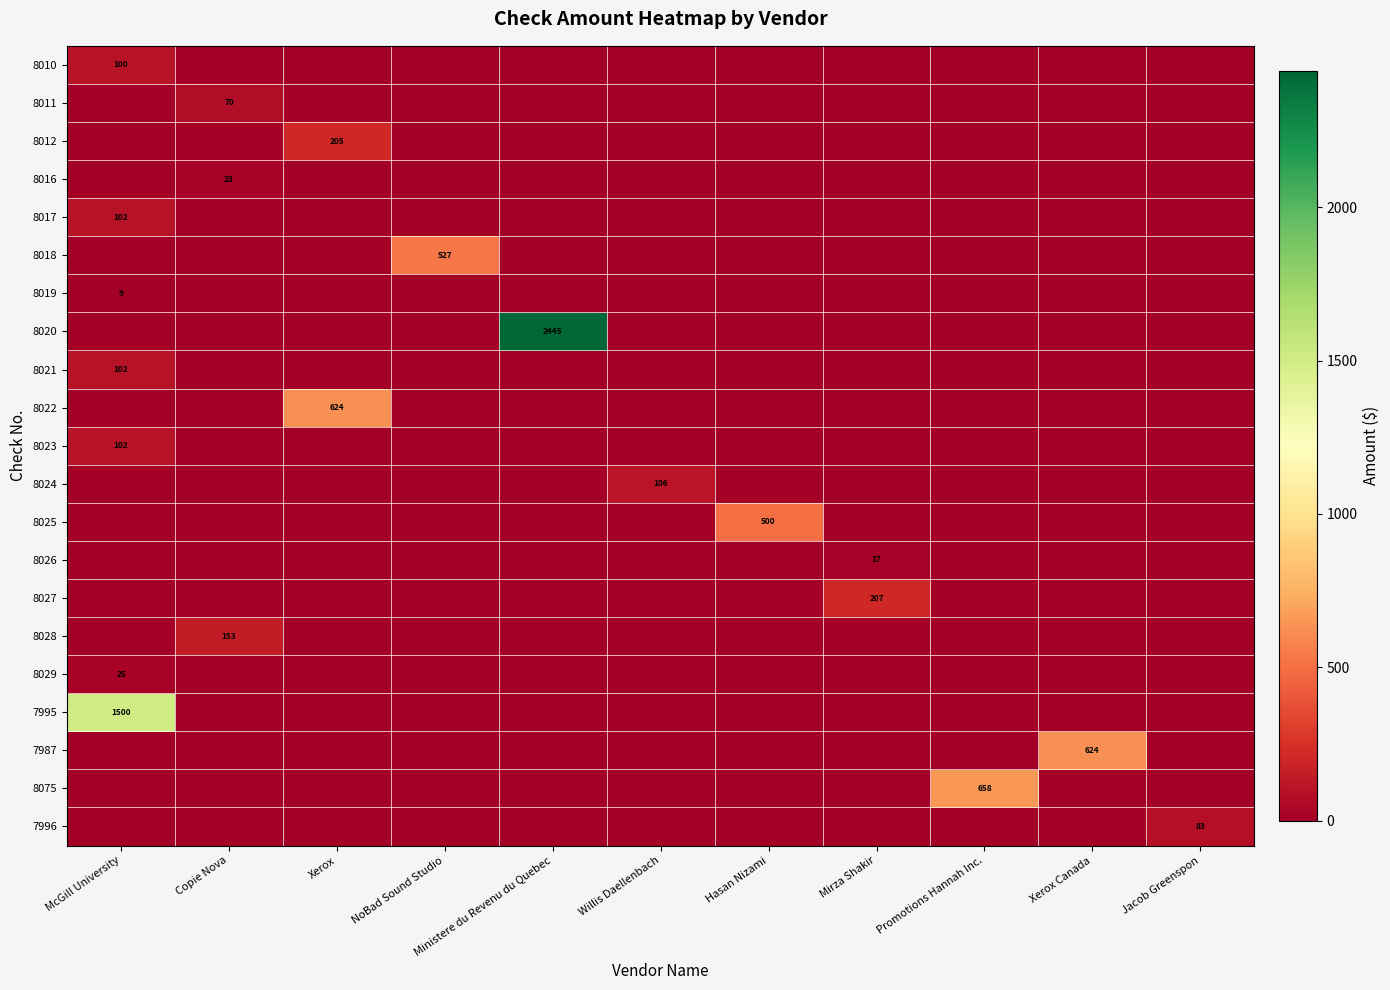

At how many categories does at least one series exceed 1676?

1